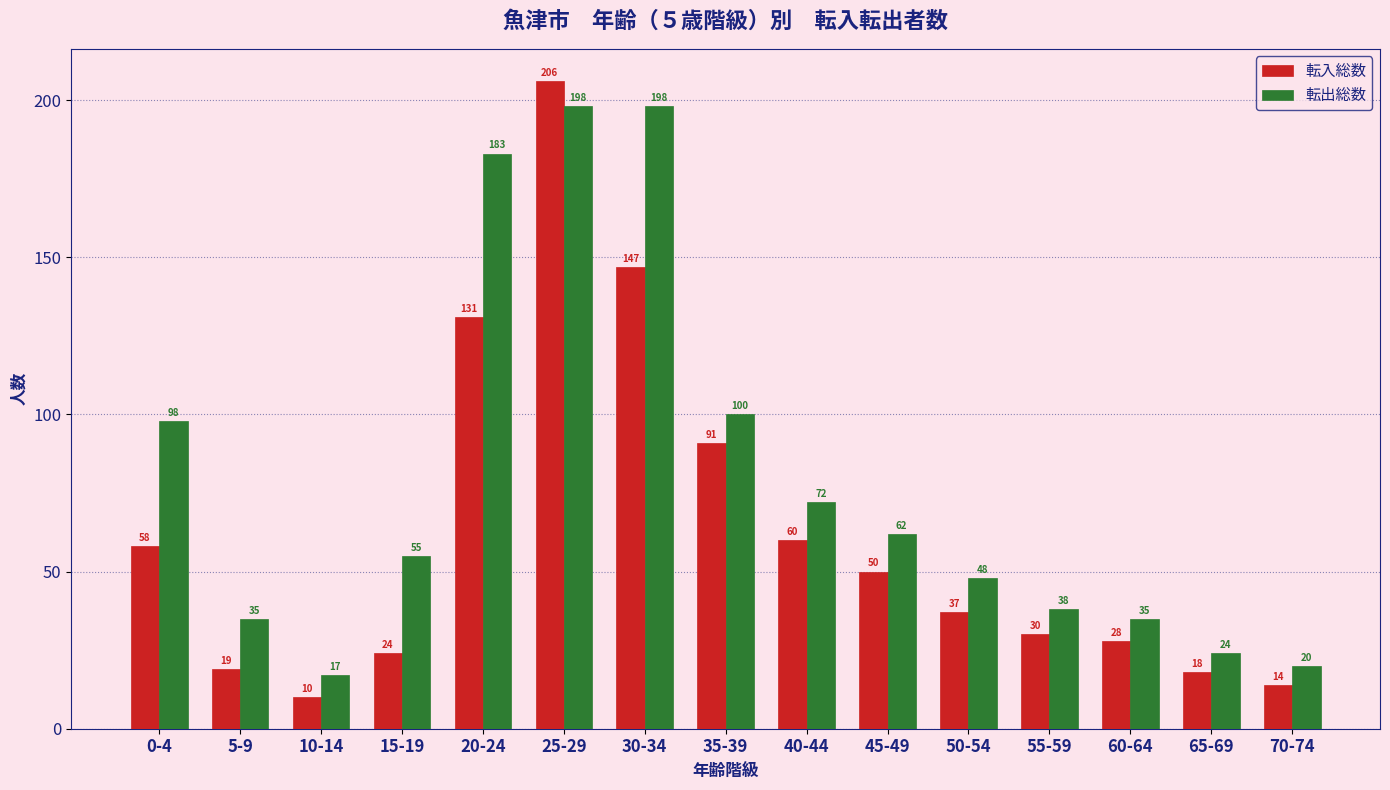

What is the minimum value for 転出総数?

17